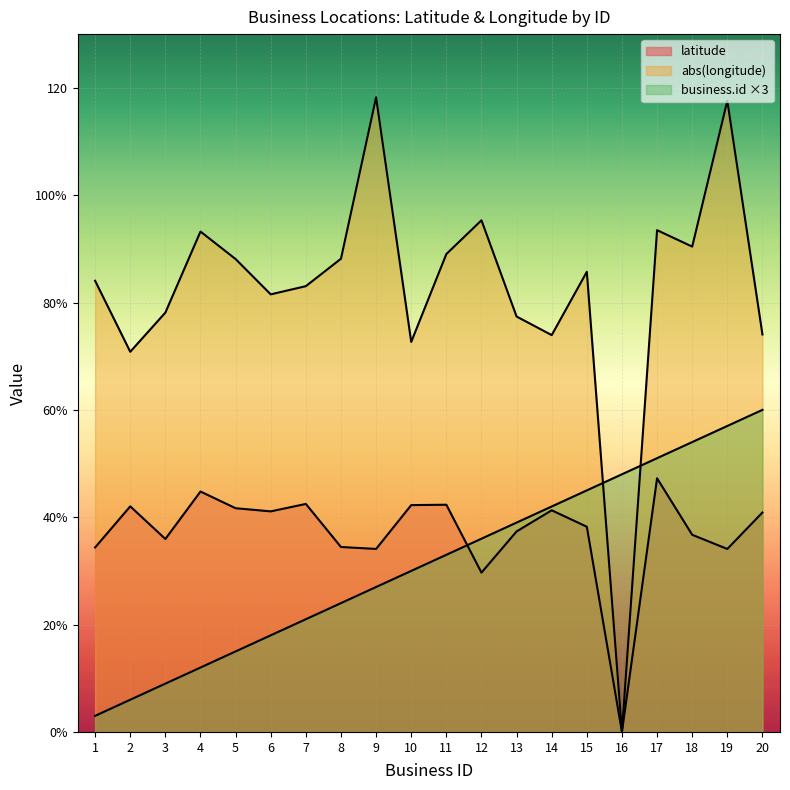

At 13, list the series in order from smallest to largest.

latitude, business.id, longitude